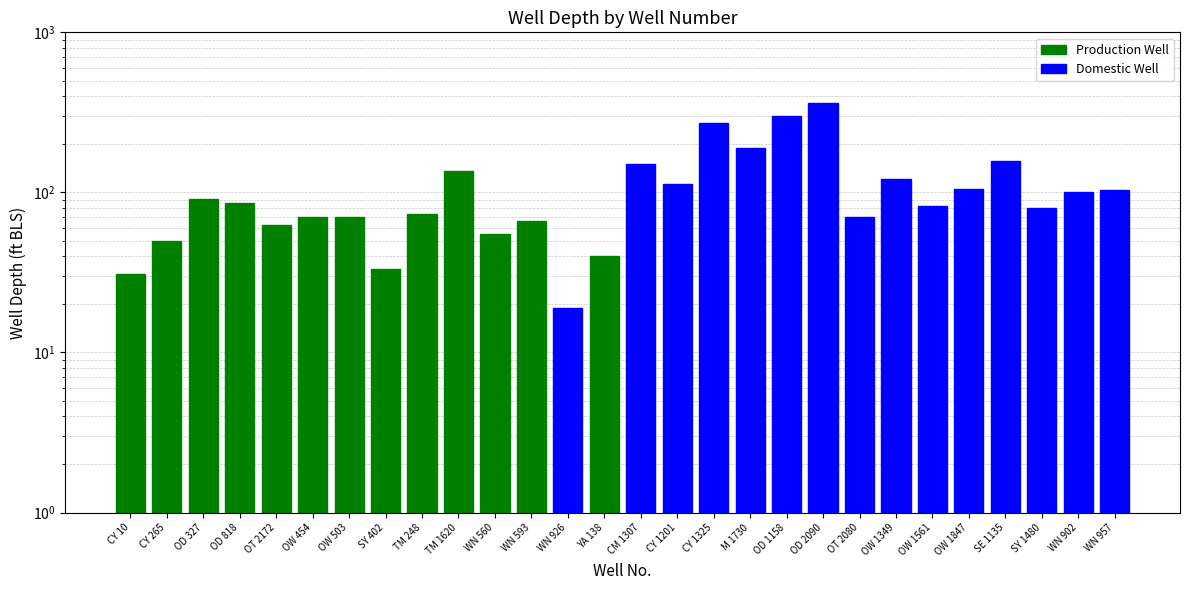

Approximately how many times larger is the value at CY 1325 compared to OD 1158?

0.9